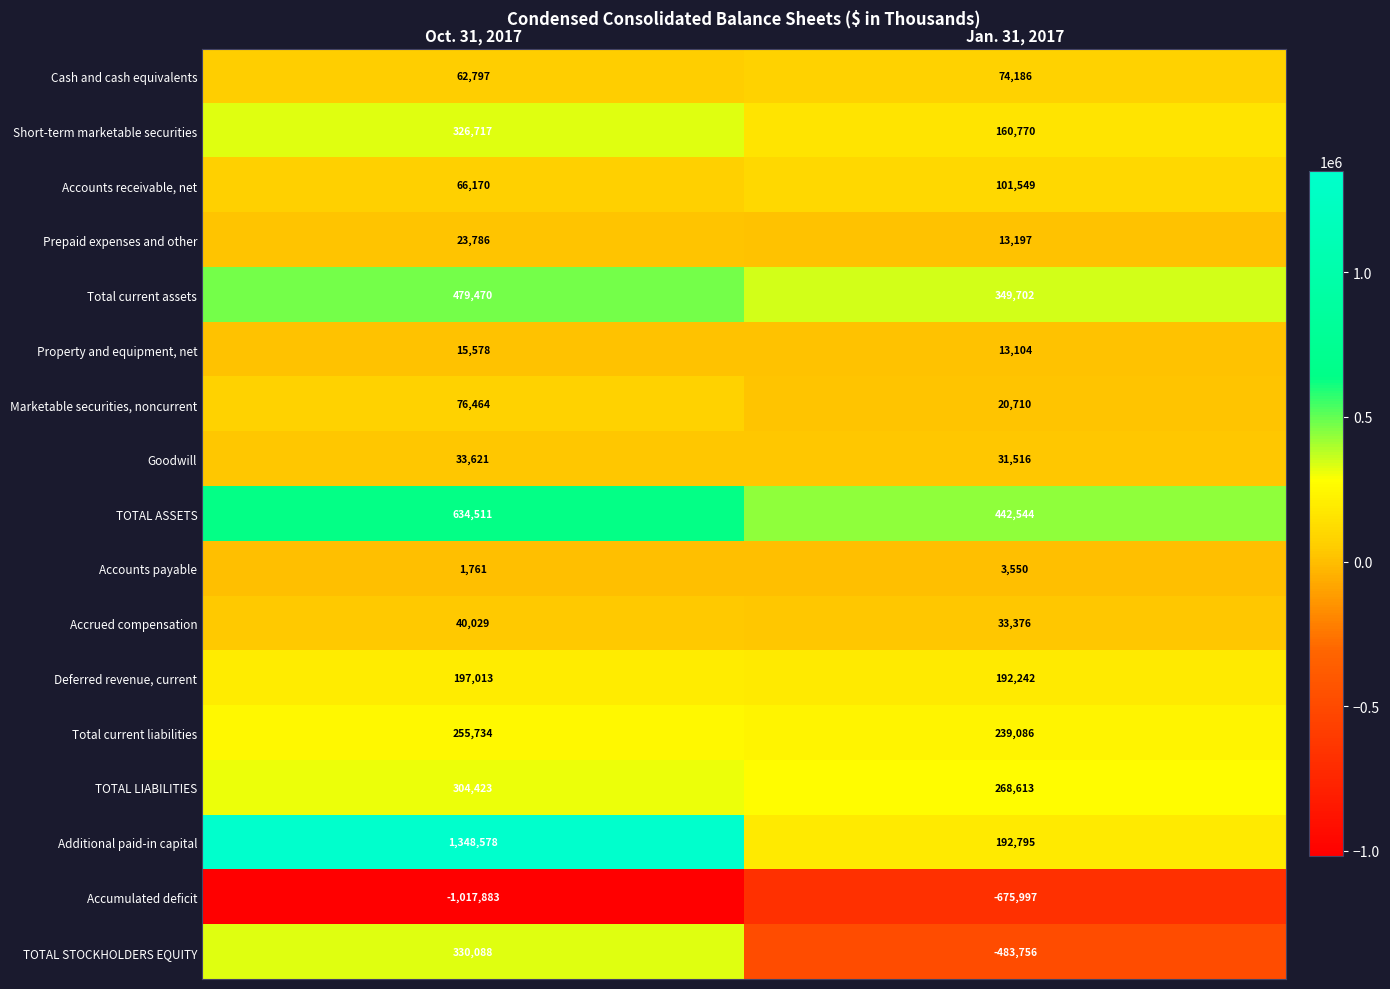

Which series has the largest range (max minus min)?

Additional paid-in capital